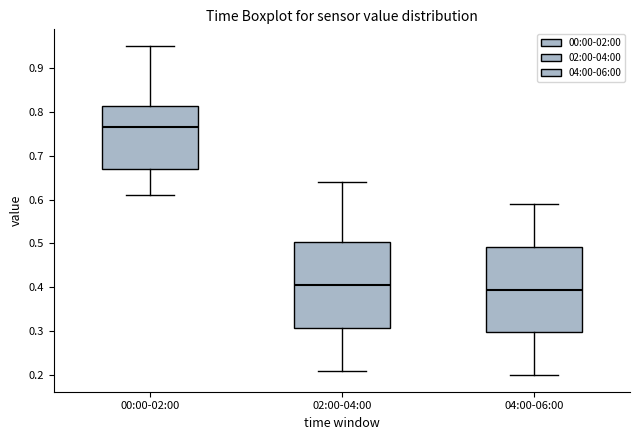

Reading left to right, transcribe this box plot: for each box, give where its median line is, the range the box spans, and where its two whiskers end, as read against the y-axis. The values are not printed on the chart, so give them approximately, as read against the axis.

00:00-02:00: median 0.77, box 0.67 to 0.81, whiskers 0.61 to 0.95
02:00-04:00: median 0.41, box 0.31 to 0.50, whiskers 0.21 to 0.64
04:00-06:00: median 0.40, box 0.30 to 0.49, whiskers 0.20 to 0.59